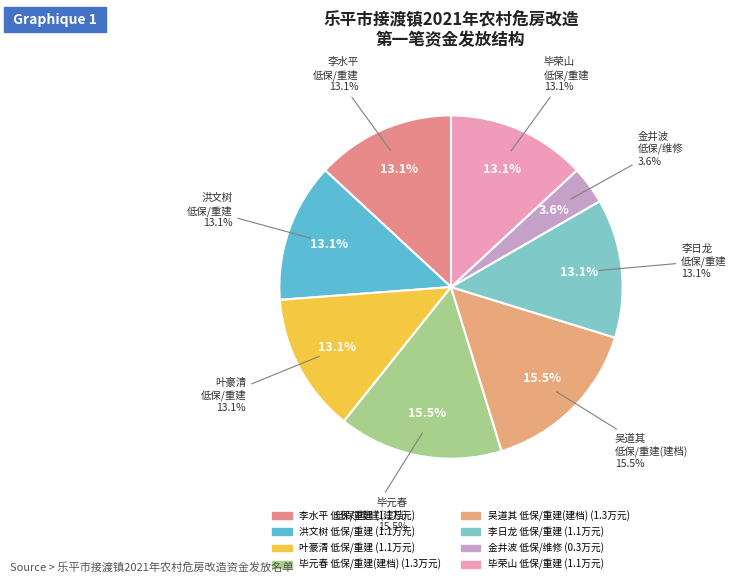

What is the smallest slice in the pie chart?

金井波(低保/维修)